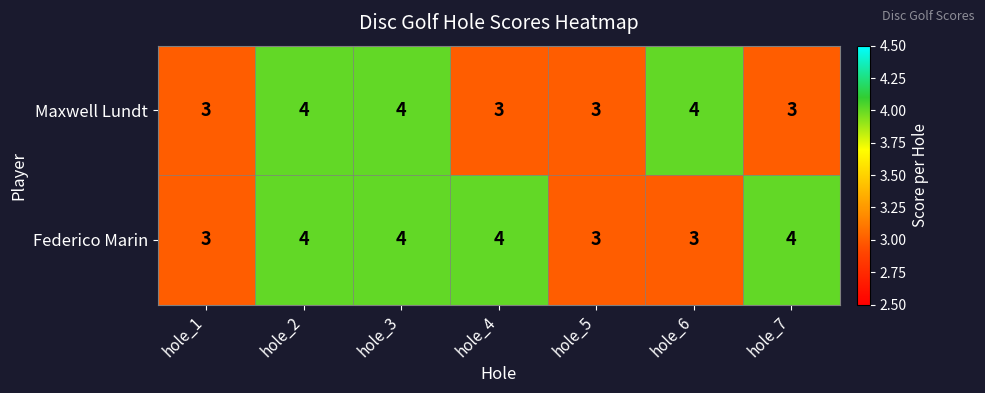

Between hole_2 and hole_6, which series saw the biggest shift?

Federico Marin